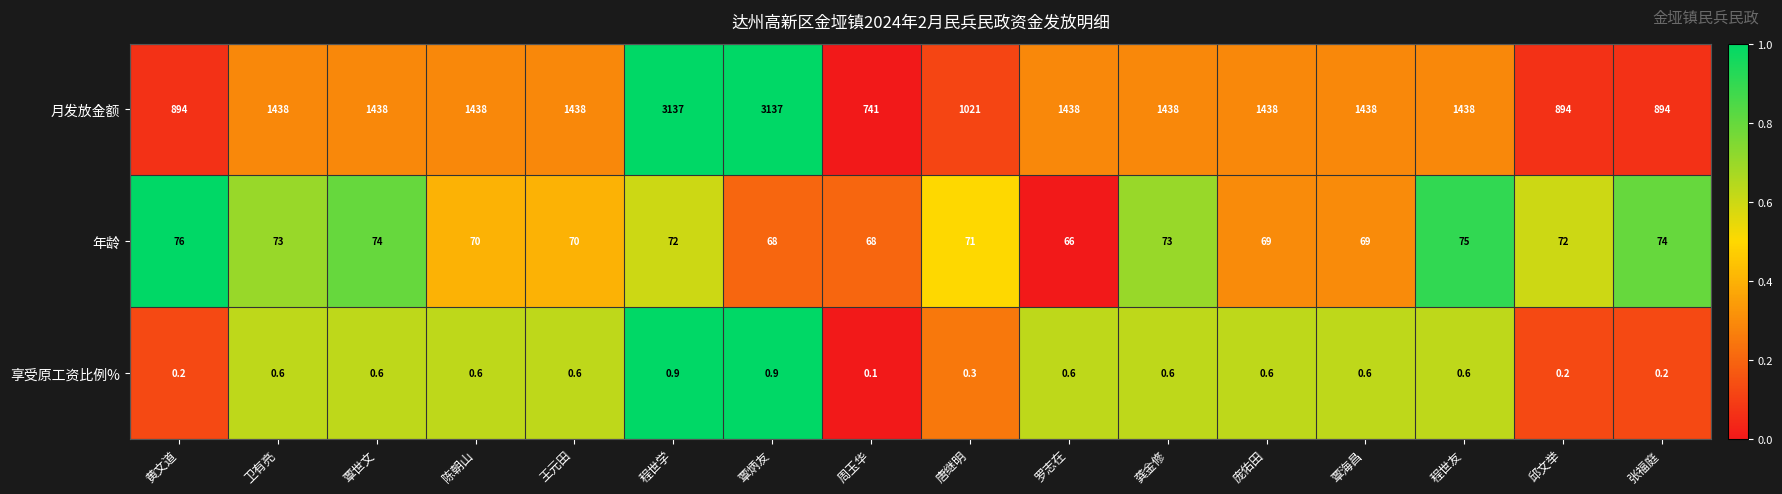

The value of 月发放金额 at 庞佑田 is 1438.0. True or false?

True